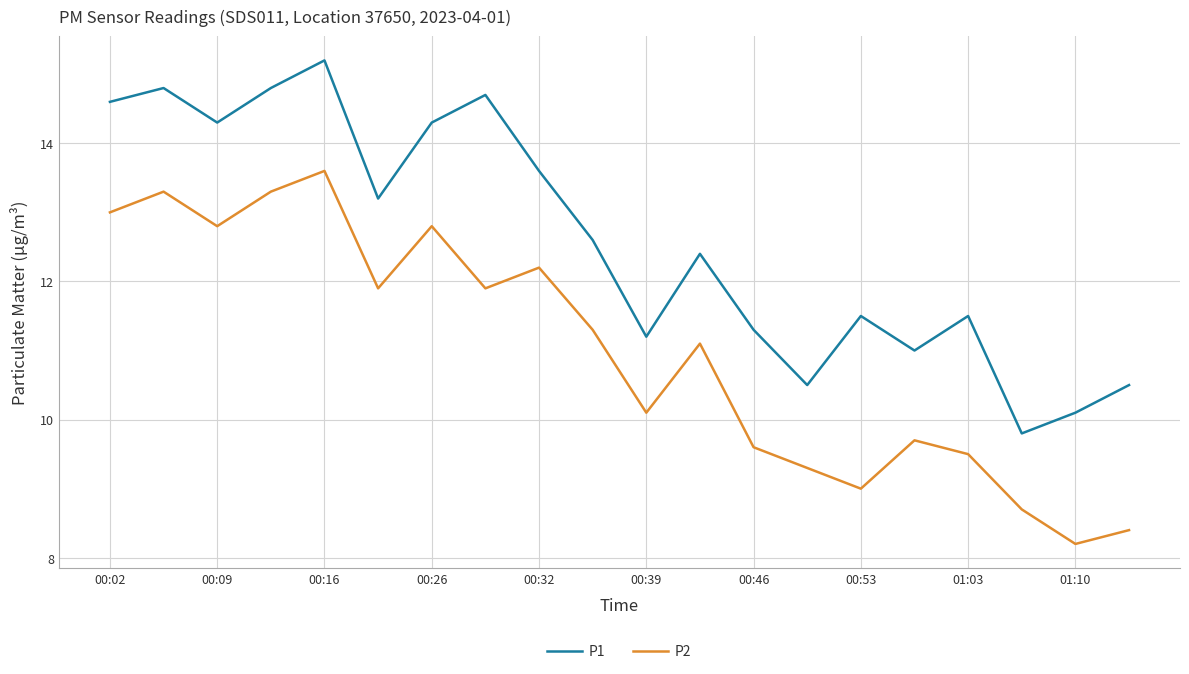

What is the difference between the maximum and minimum values in the P2 series?

5.4